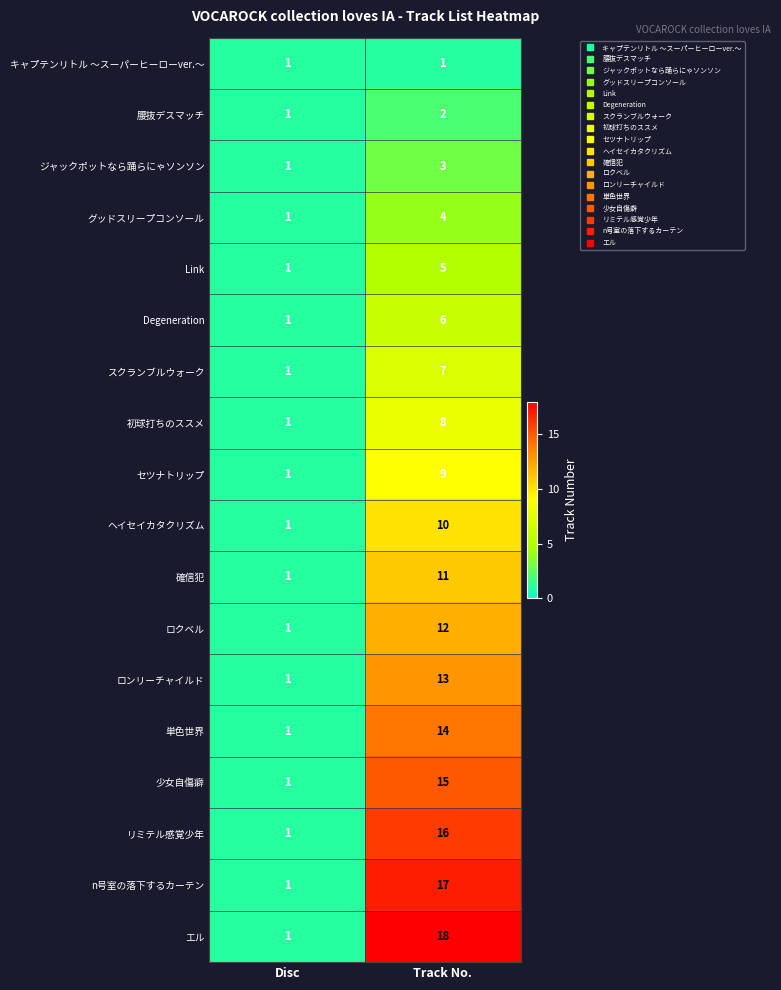

Which series has the widest spread of values?

エル